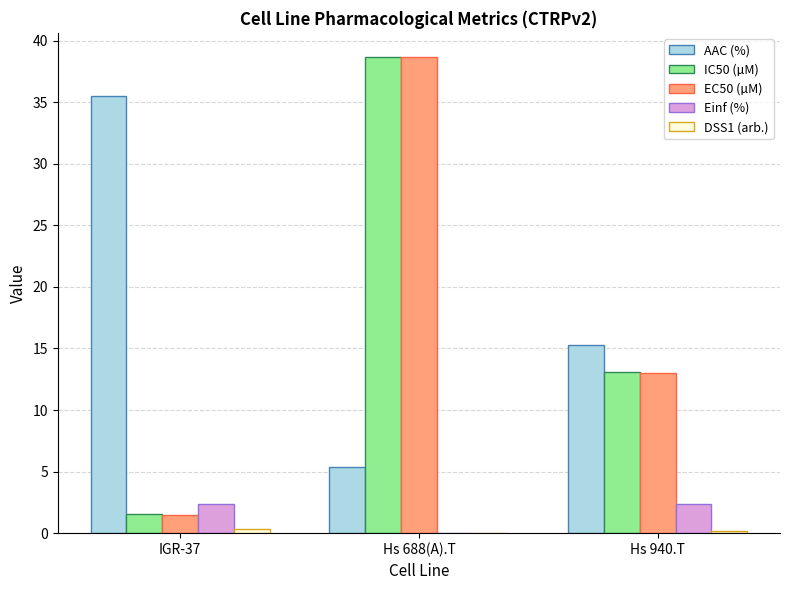

What is the sum of all EC50 (µM) values?

53.2